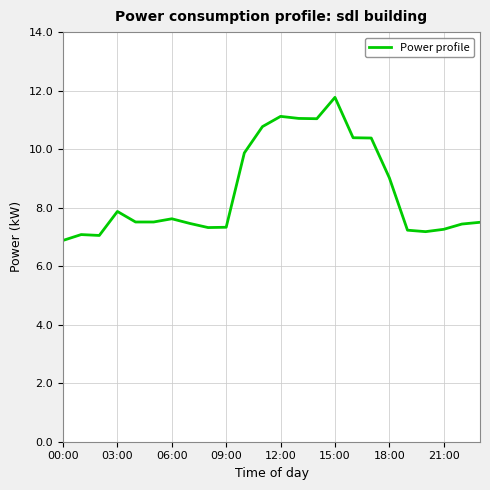

What is the maximum value shown in the chart?

11.8